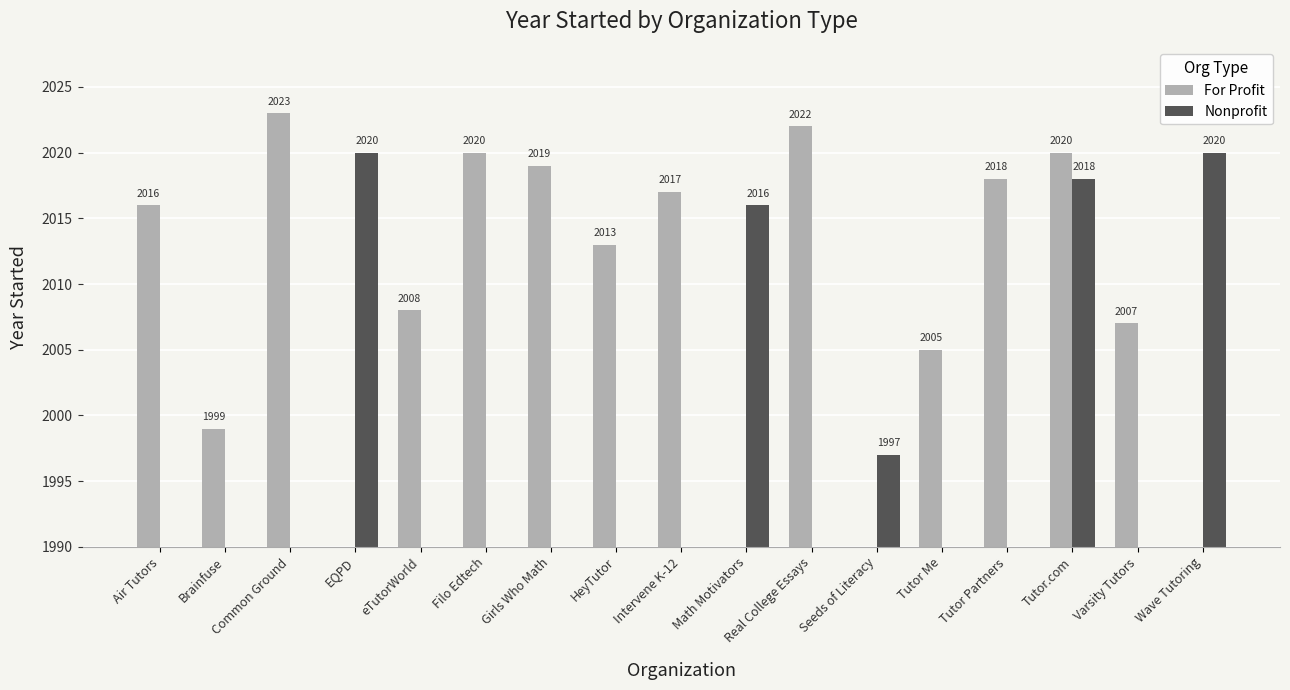

Reading left to right, list all the values displayed in this chart.

For Profit: Air Tutors=2016	Brainfuse=1999	Common Ground=2023	EQPD=0	eTutorWorld=2008	Filo Edtech=2020	Girls Who Math=2019	HeyTutor=2013	Intervene K-12=2017	Math Motivators=0	Real College Essays=2022	Seeds of Literacy=0	Tutor Me=2005	Tutor Partners=2018	Tutor.com=2020	Varsity Tutors=2007	Wave Tutoring=0
Nonprofit: Air Tutors=0	Brainfuse=0	Common Ground=0	EQPD=2020	eTutorWorld=0	Filo Edtech=0	Girls Who Math=0	HeyTutor=0	Intervene K-12=0	Math Motivators=2016	Real College Essays=0	Seeds of Literacy=1997	Tutor Me=0	Tutor Partners=0	Tutor.com=2018	Varsity Tutors=0	Wave Tutoring=2020